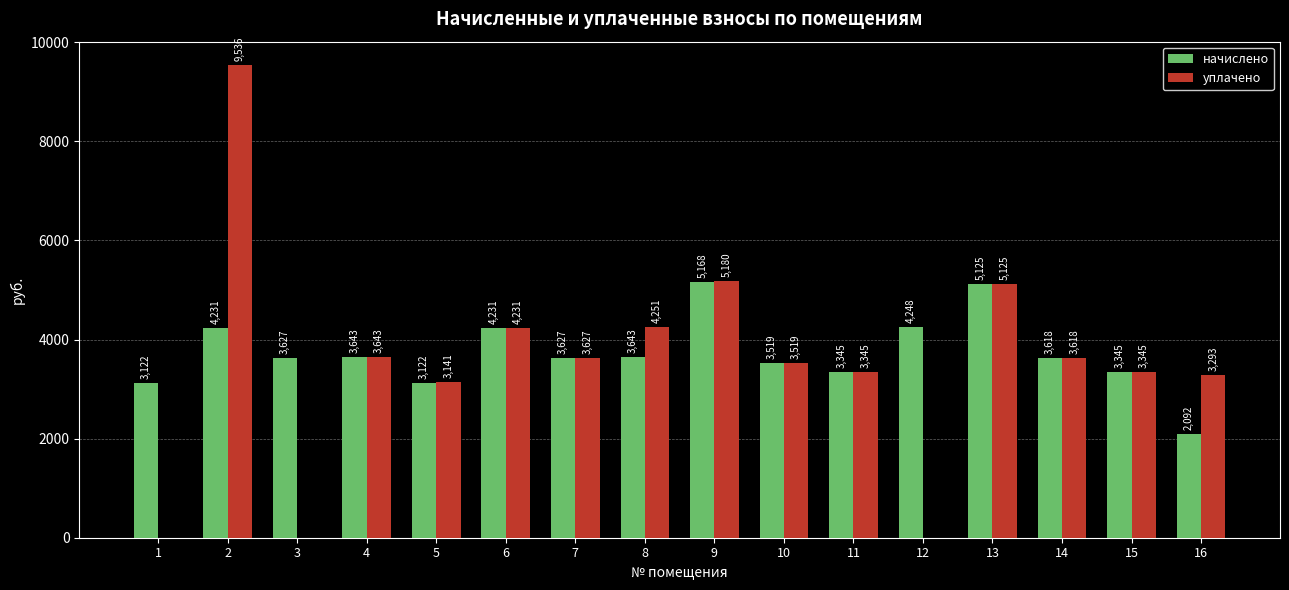

Between 1 and 14, which series saw the biggest shift?

уплачено